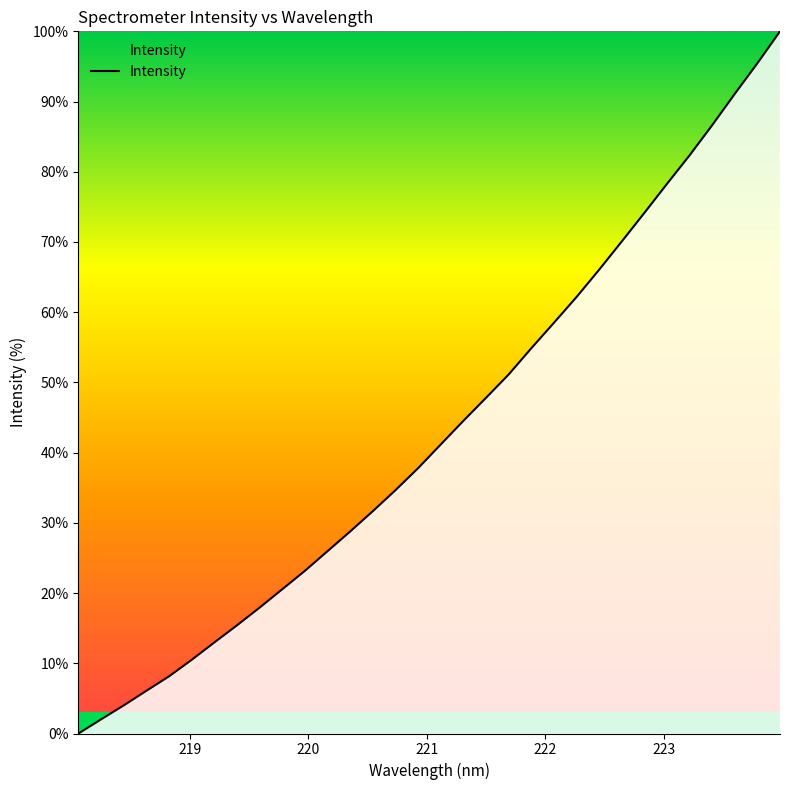

What is the difference between the maximum and minimum values?

100.0